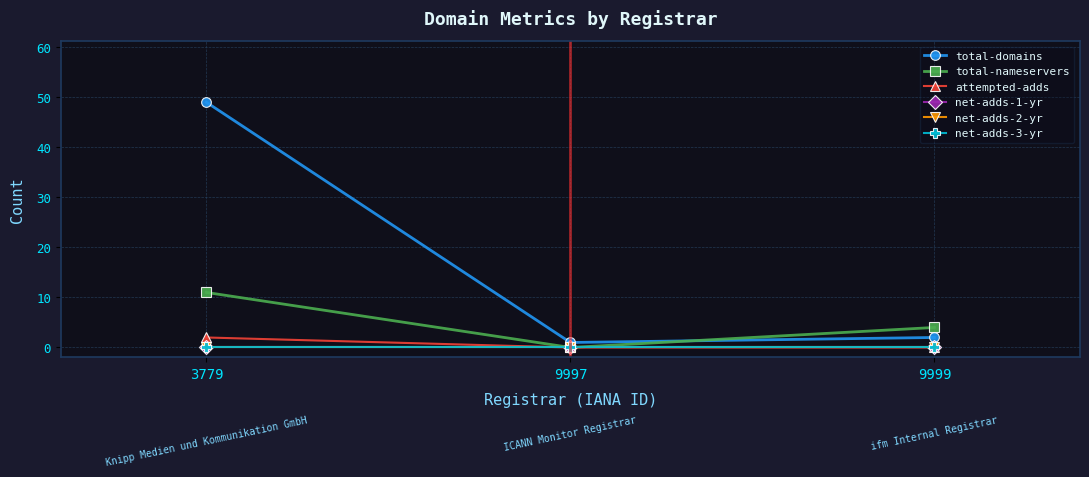

Reading left to right, transcribe all the data shown in this chart.

total-domains: 3779=49	9997=1	9999=2
total-nameservers: 3779=11	9997=0	9999=4
attempted-adds: 3779=2	9997=0	9999=0
net-adds-1-yr: 3779=0	9997=0	9999=0
net-adds-2-yr: 3779=0	9997=0	9999=0
net-adds-3-yr: 3779=0	9997=0	9999=0